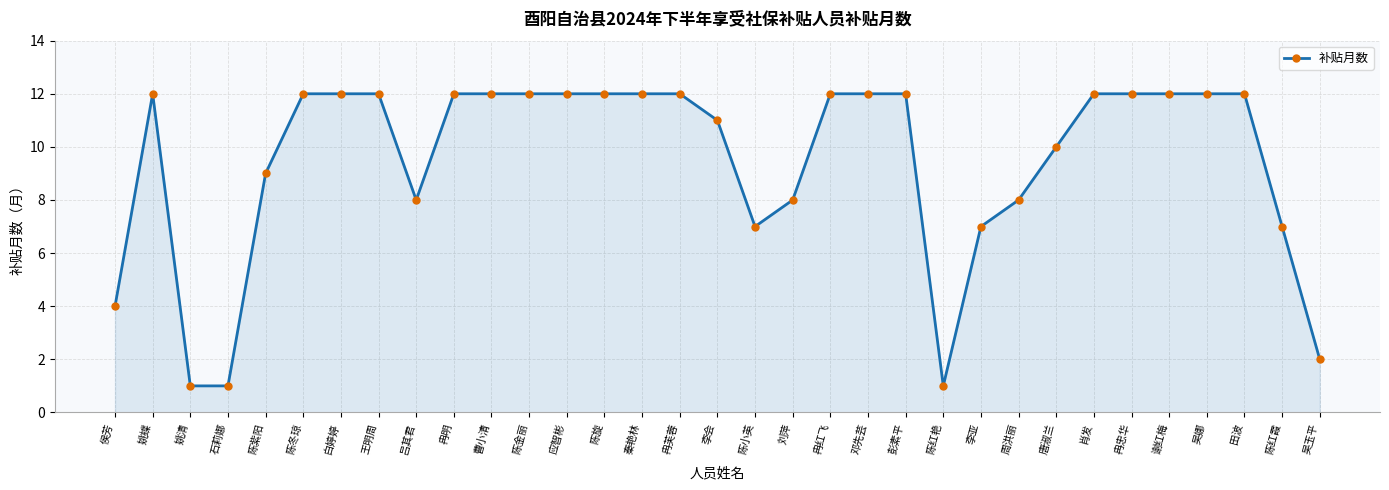

What is the label of the 9th point from the left?

吕其君